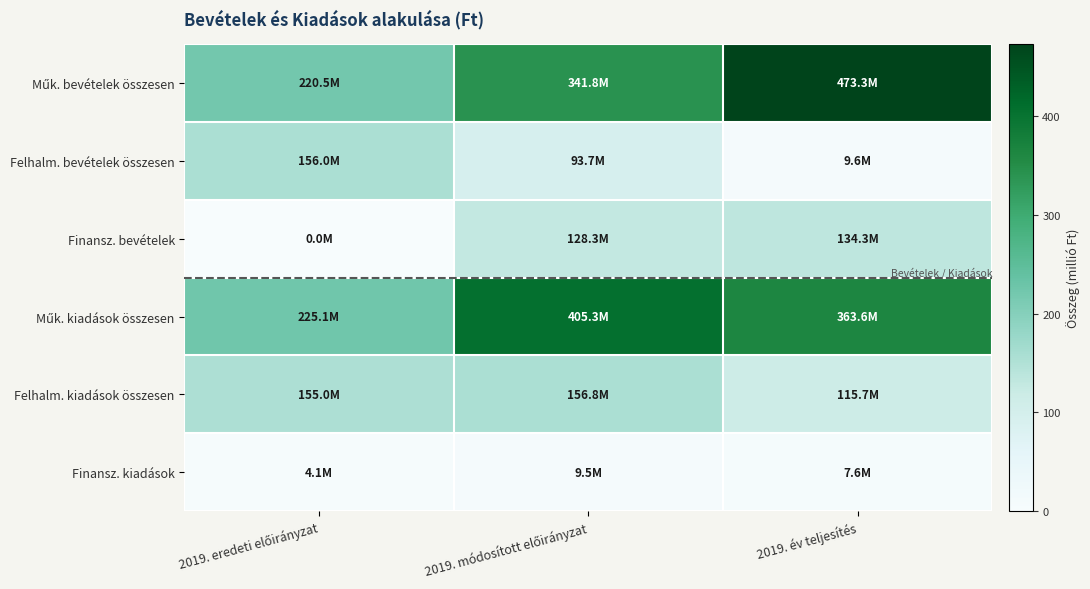

Between 2019. eredeti előirányzat and 2019. év teljesítés, which series saw the biggest shift?

Műk. bevételek összesen